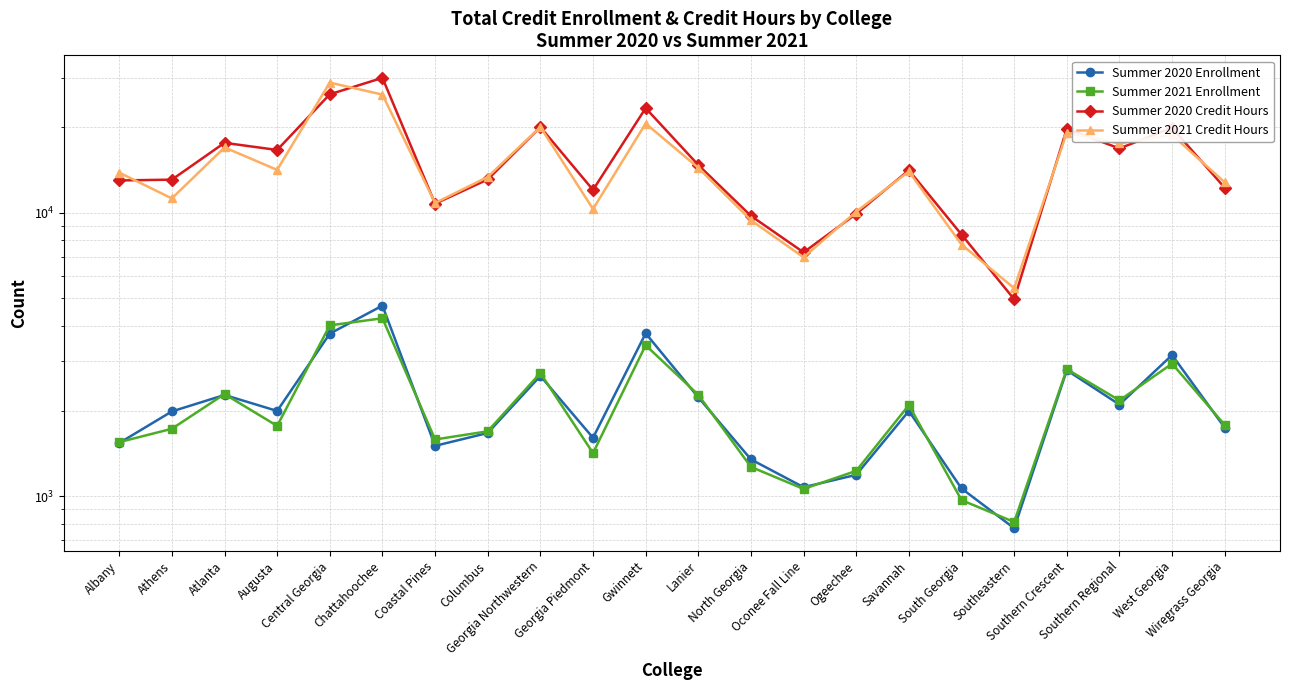

Does the chart have visible grid lines?

Yes